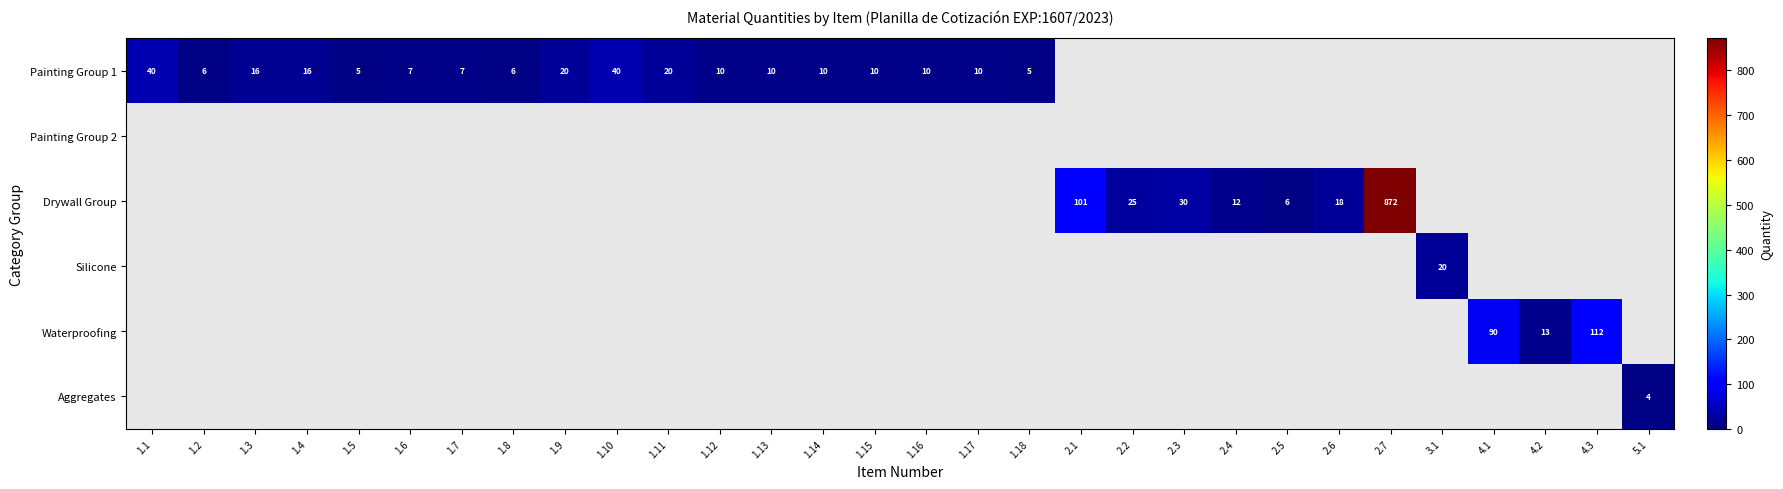

How many positive values does the Silicone series have?

1